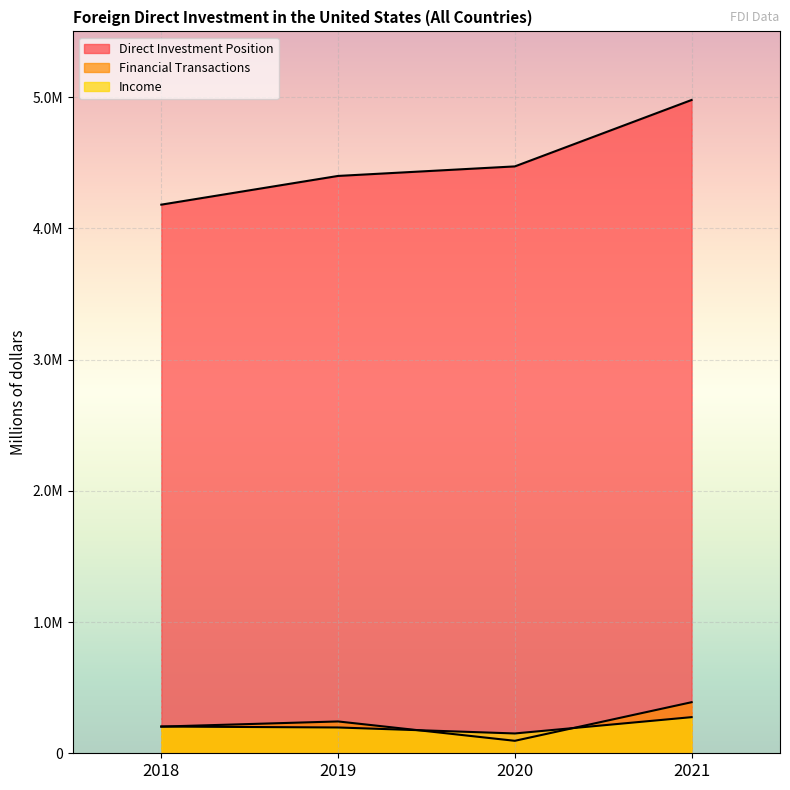

What is the smallest value displayed?

95037